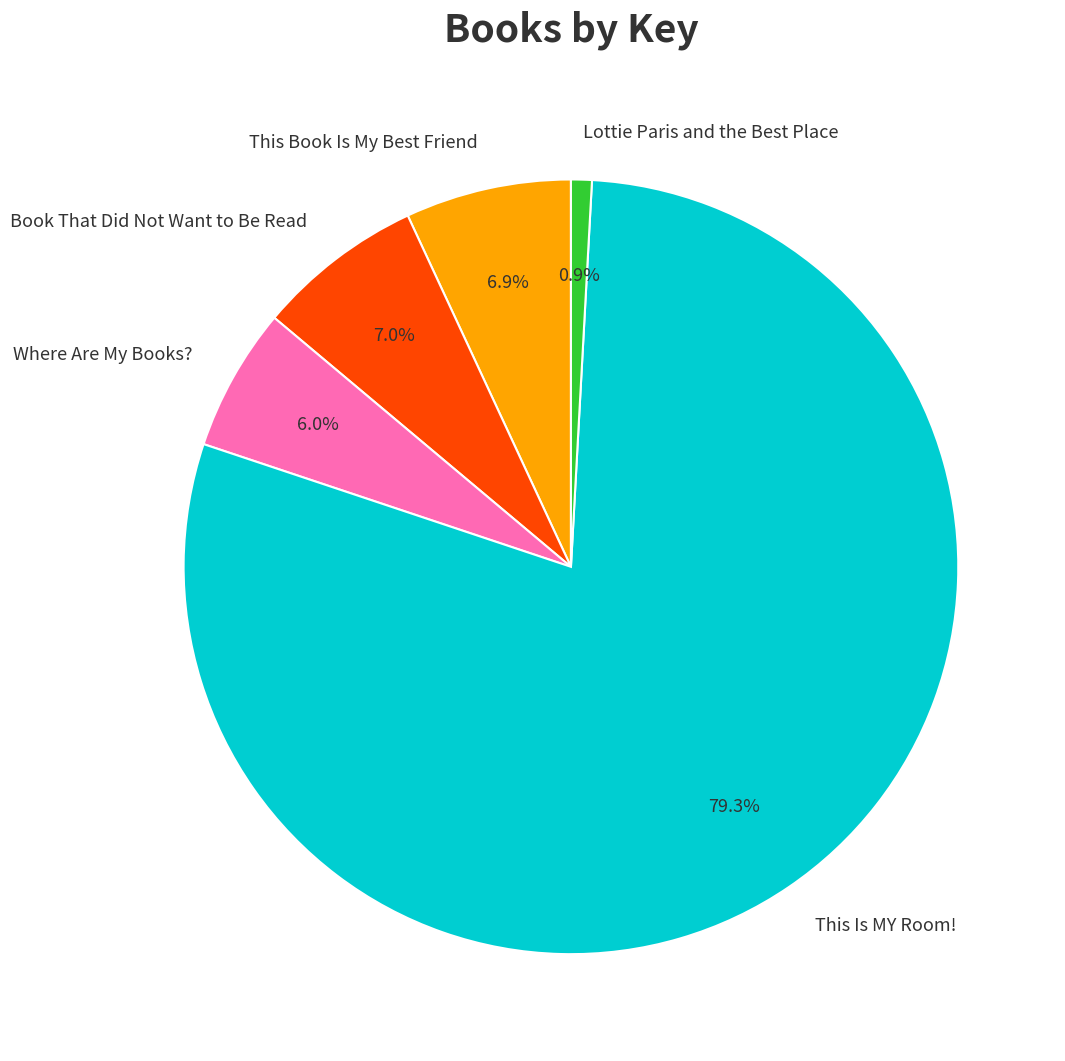

Which category accounts for the majority?

This Is MY Room!